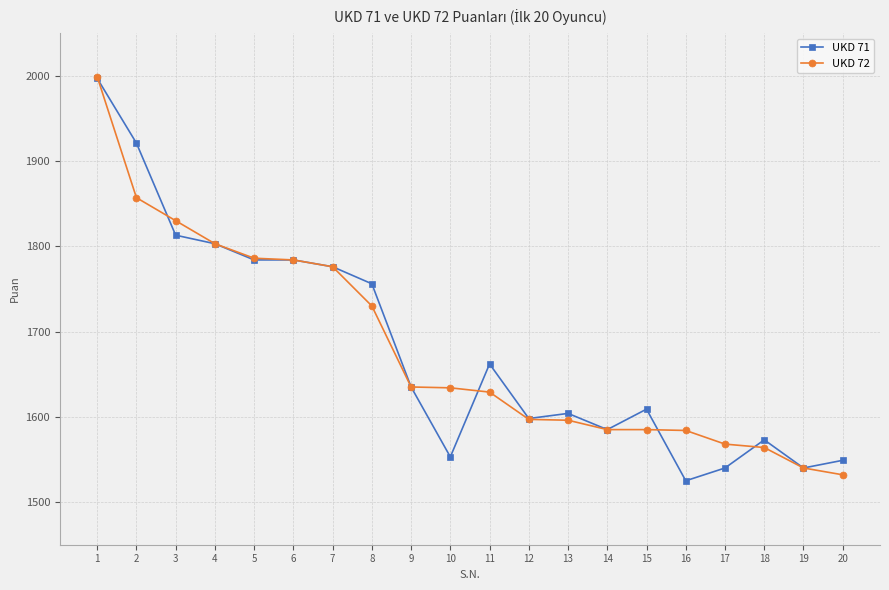

Count the number of data series in this chart.

2